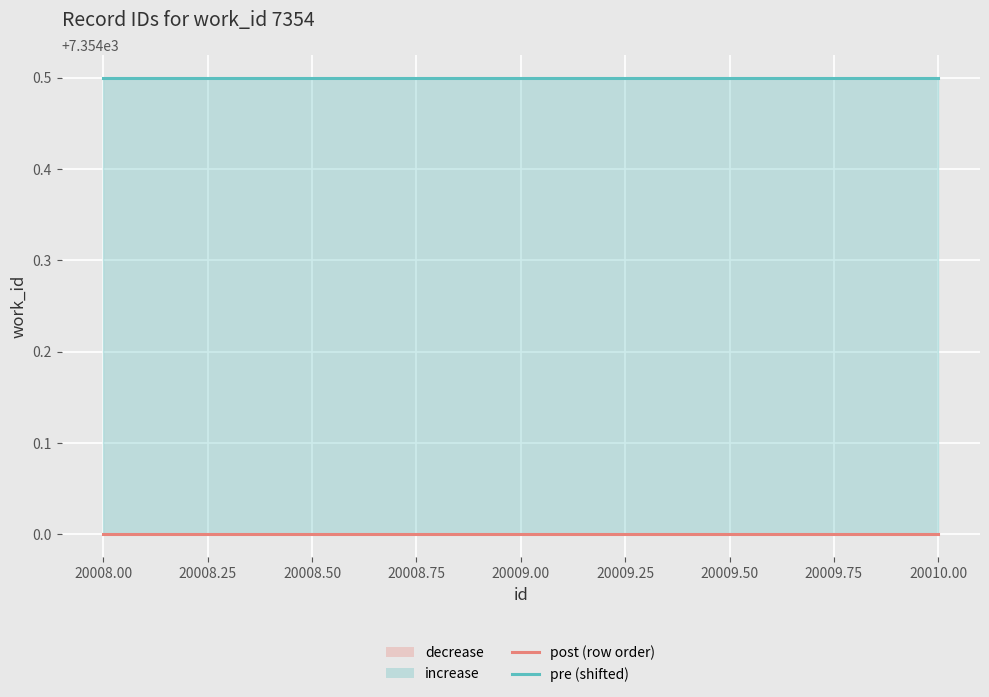

Between 20008.00 and 20010.00, which series saw the biggest shift?

post (row order)